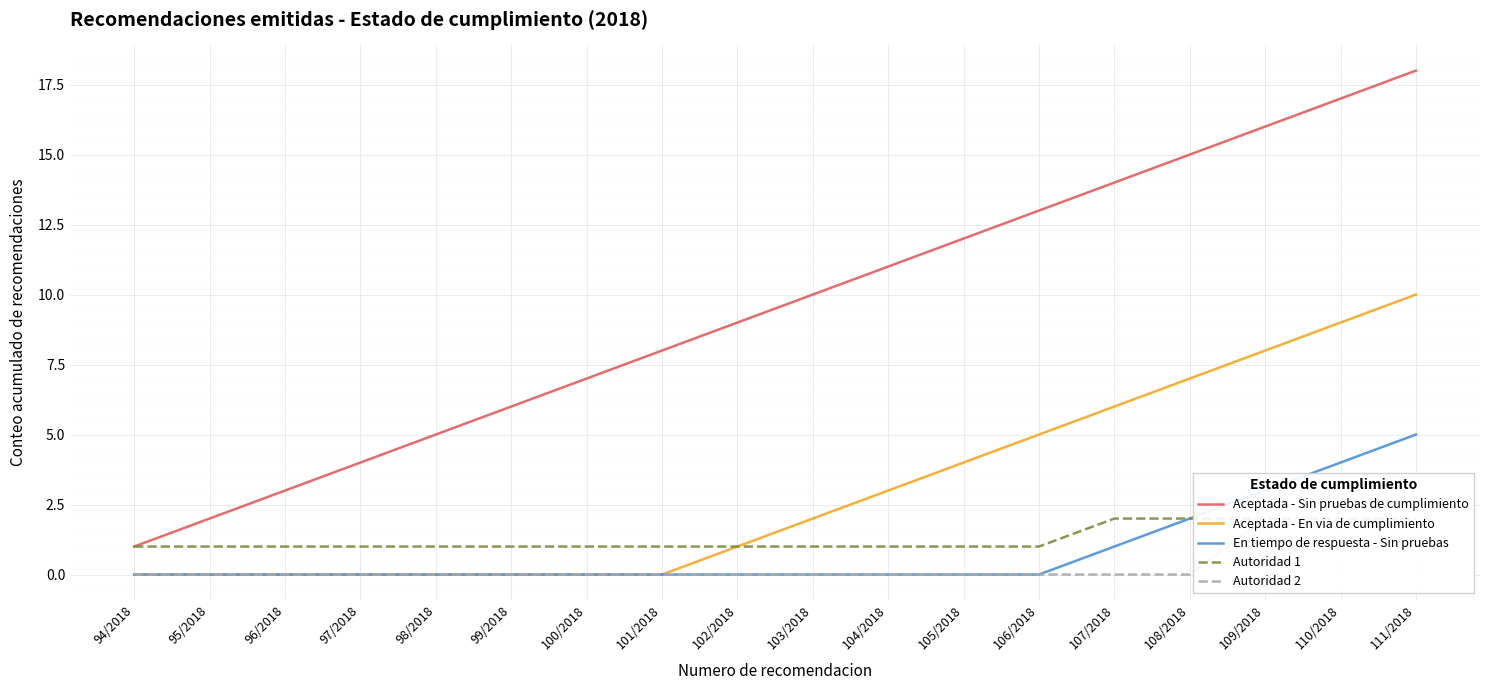

Rank the categories by Aceptada - Sin pruebas de cumplimiento value from lowest to highest.

94/2018, 95/2018, 96/2018, 97/2018, 98/2018, 99/2018, 100/2018, 101/2018, 102/2018, 103/2018, 104/2018, 105/2018, 106/2018, 107/2018, 108/2018, 109/2018, 110/2018, 111/2018